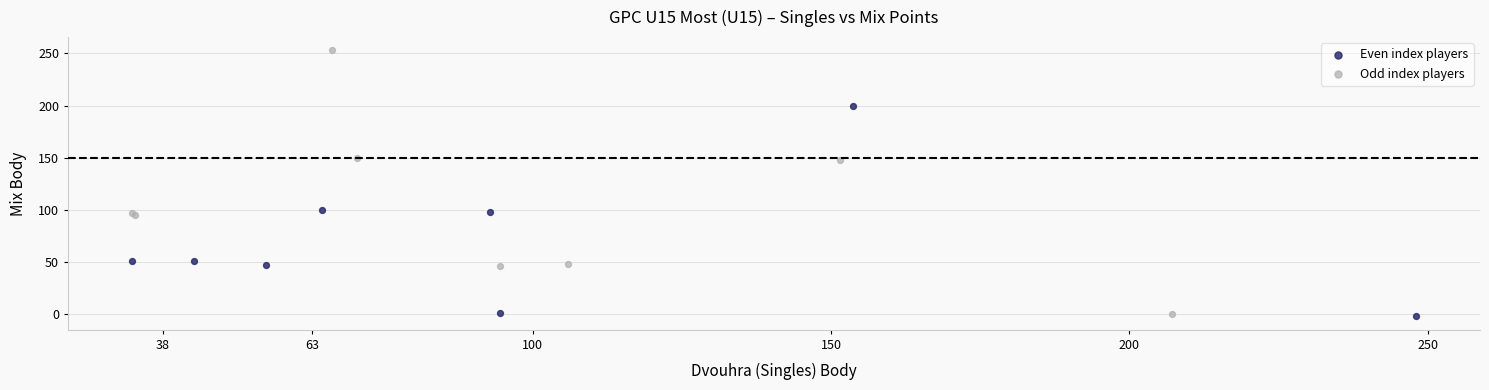

Which series contains the highest Y value?

Odd index players